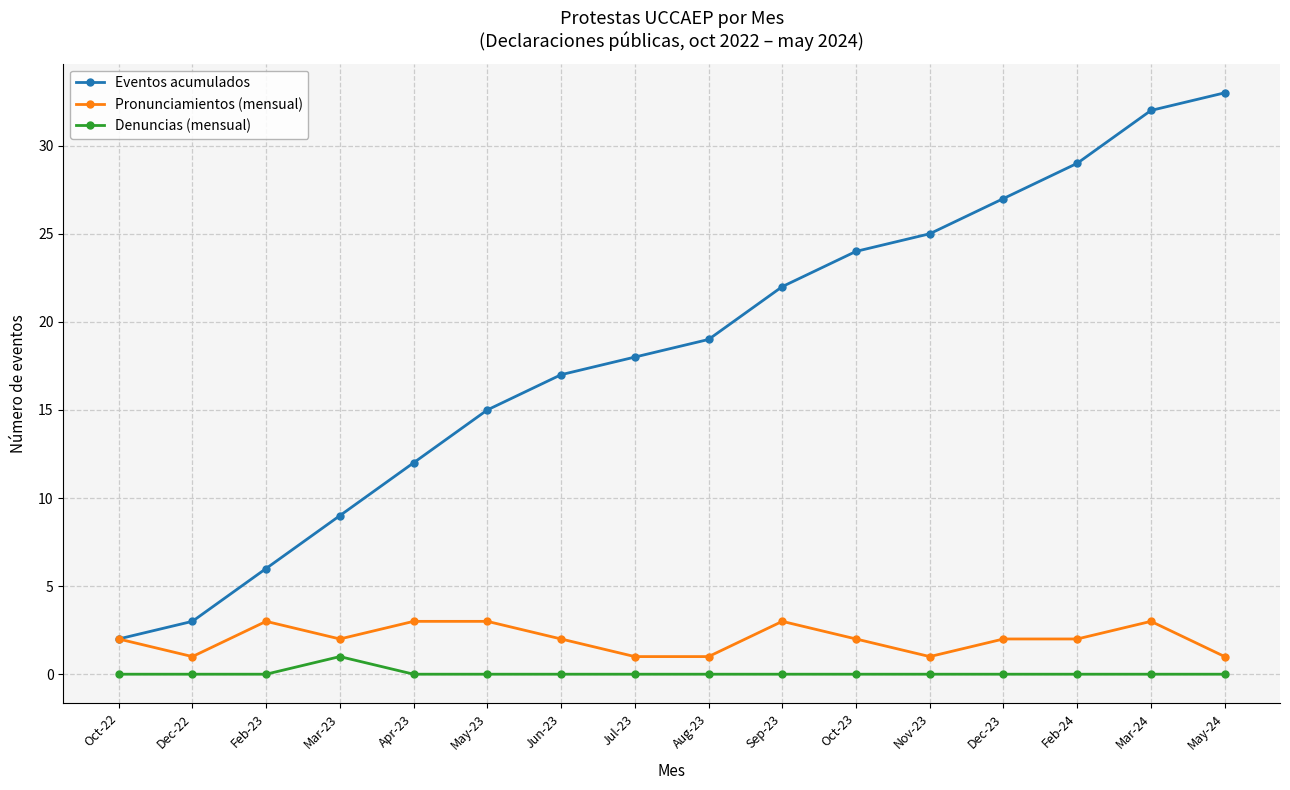

What is the total value across all series at May-24?

34